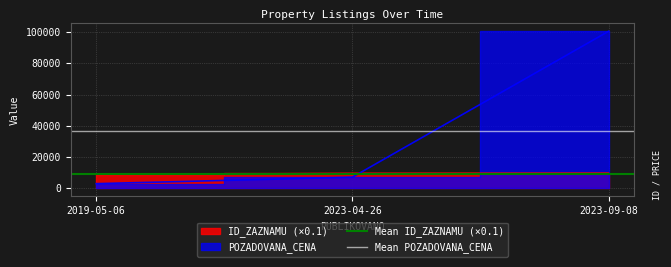

What is the value of the Mean ID_ZAZNAMU (×0.1) point at the 2nd from the left?

9504.6